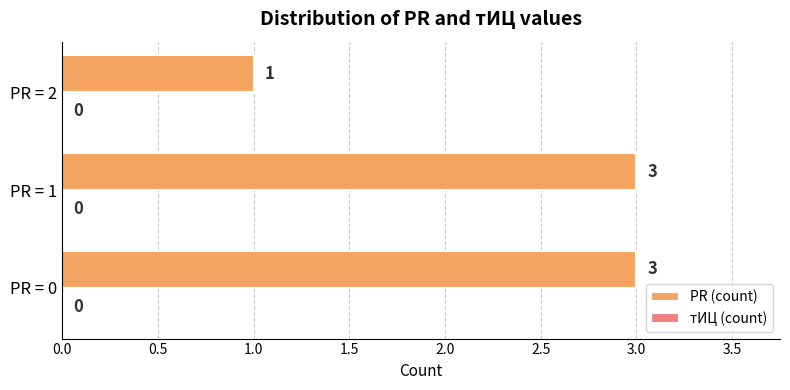

What is the approximate value at PR = 0?

3